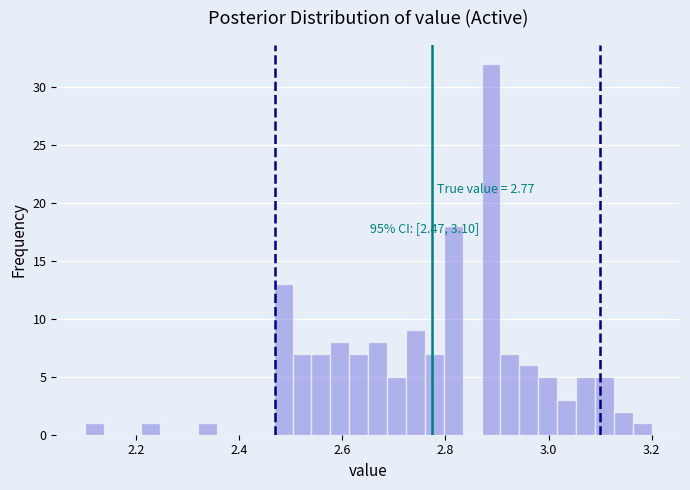

Read against the x-axis, roughly where is the centre of the tallest bar?

2.88